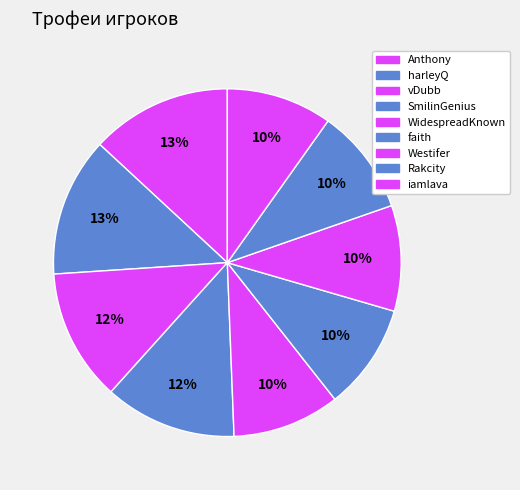

Which slice is the smallest?

iamlava